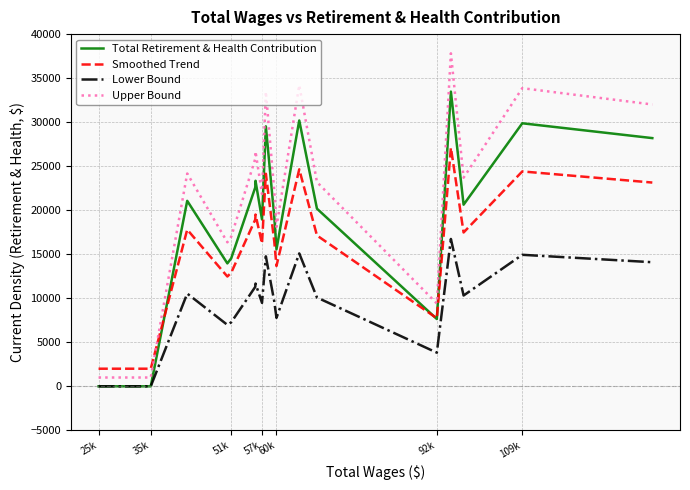

Which series has the largest total across all categories?

Upper Bound